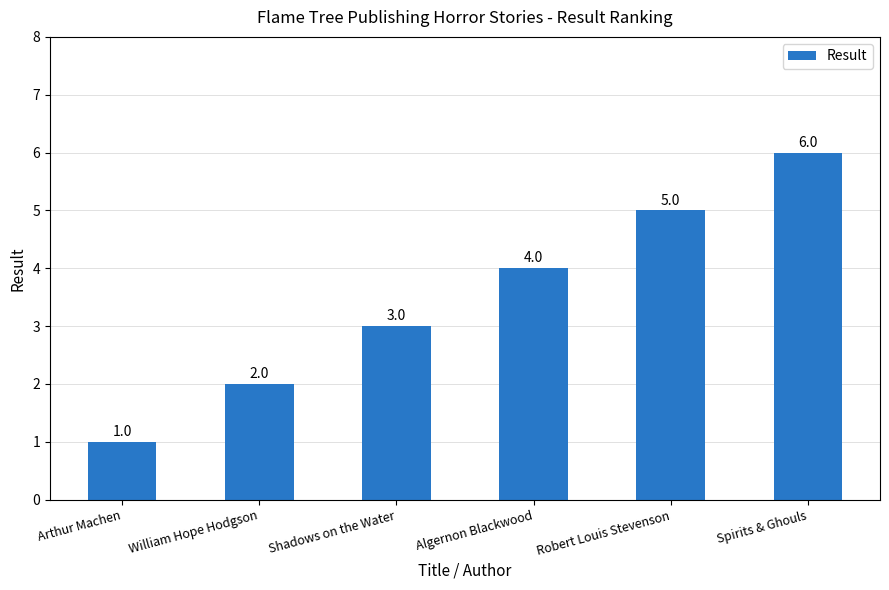

Rank the categories by value from highest to lowest.

Spirits & Ghouls, Robert Louis Stevenson, Algernon Blackwood, Shadows on the Water, William Hope Hodgson, Arthur Machen